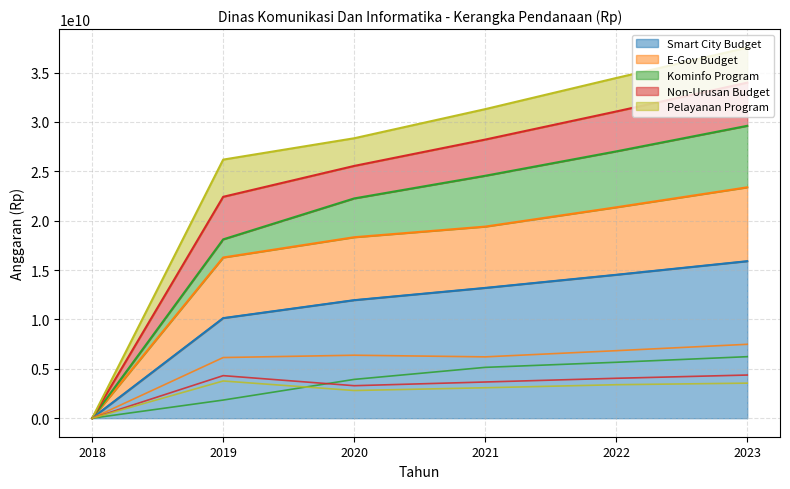

True or false: Kominfo Program and Smart City Budget intersect in this chart.

False